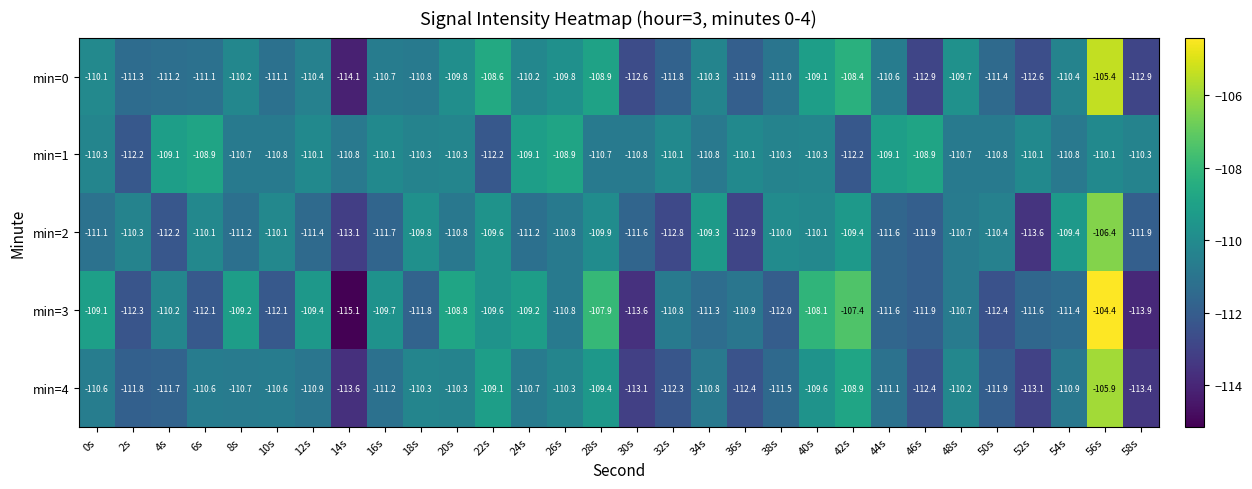

What is the spread (max minus min) of values at 58s?

3.6